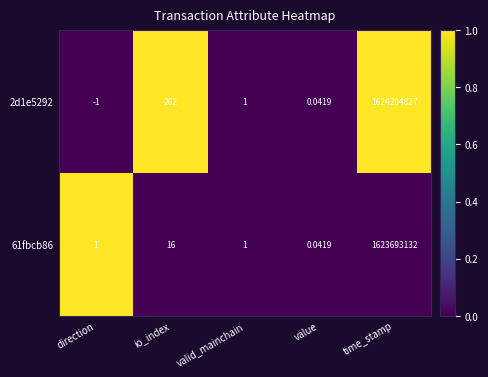

Rank the categories by 2d1e5292 value from highest to lowest.

time_stamp, io_index, valid_mainchain, value, direction